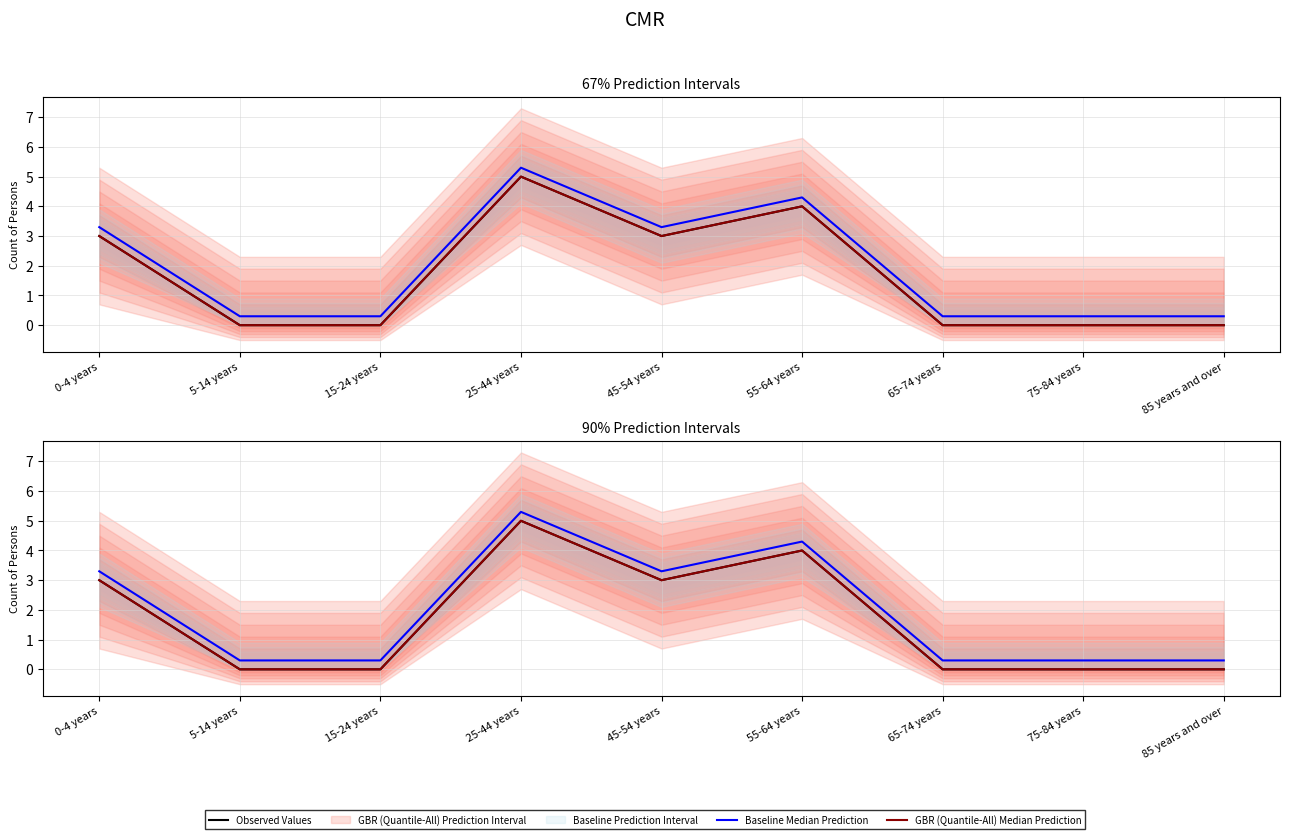

True or false: GBR (Quantile-All) Median Prediction has a value of 2.9 at 5-14 years.

False